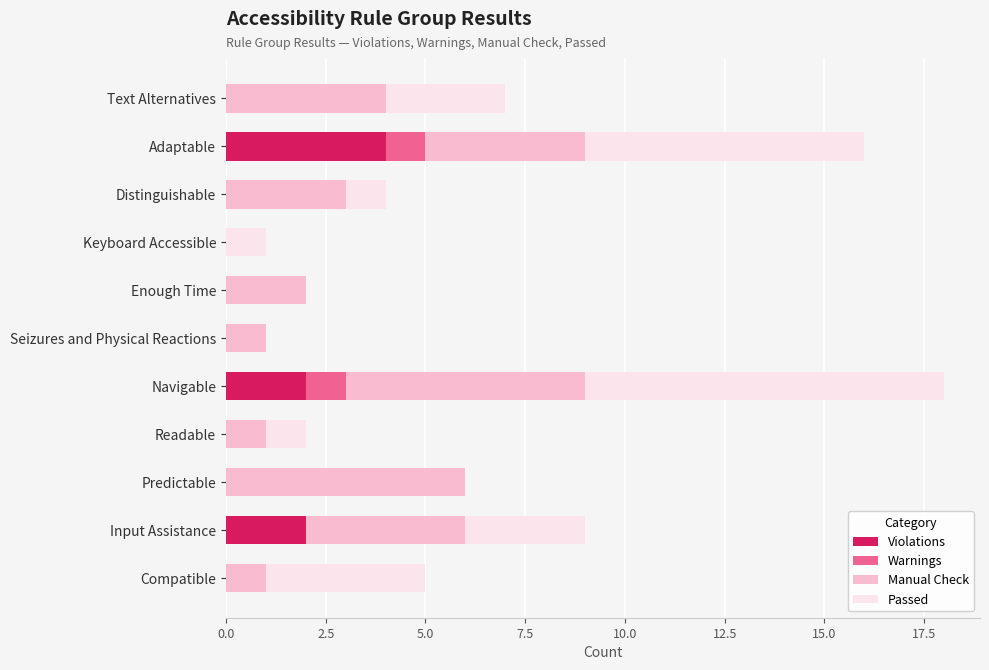

How many categories are shown in the chart?

11